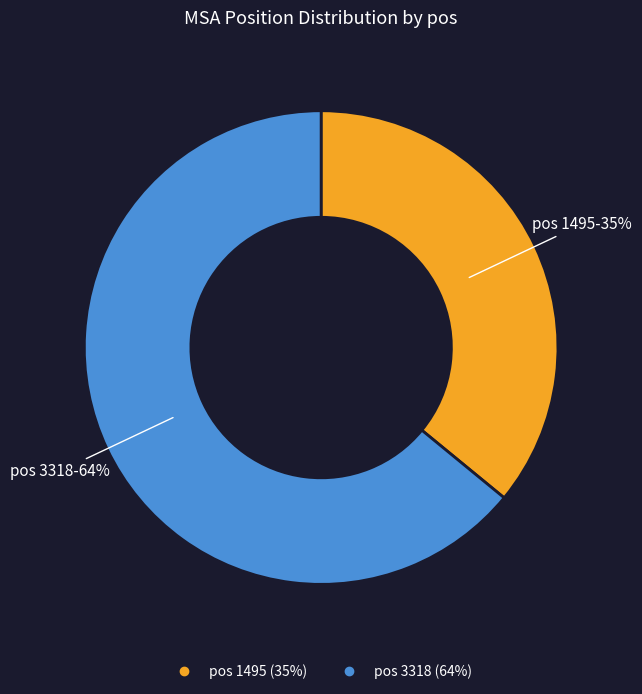

To the nearest percent, what is the combined percentage of 1495 and 3318?

100%